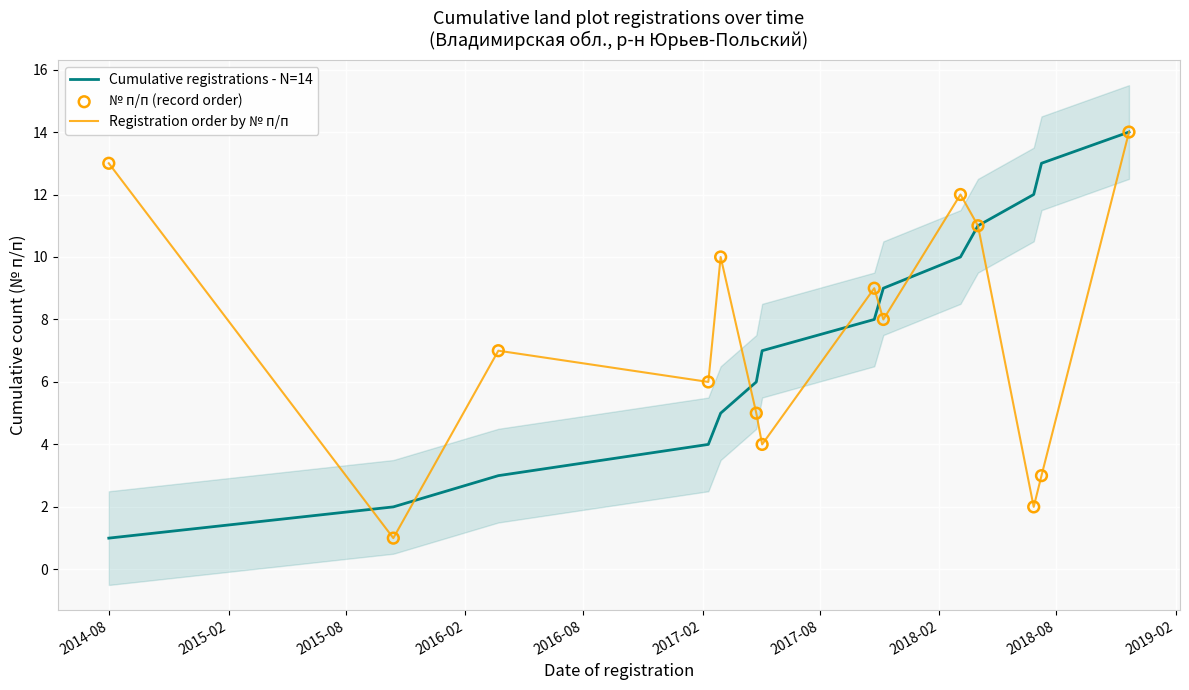

Is the value of Registration order by № п/п at 11 greater than the value of Cumulative registrations - N=14 at 11?

No